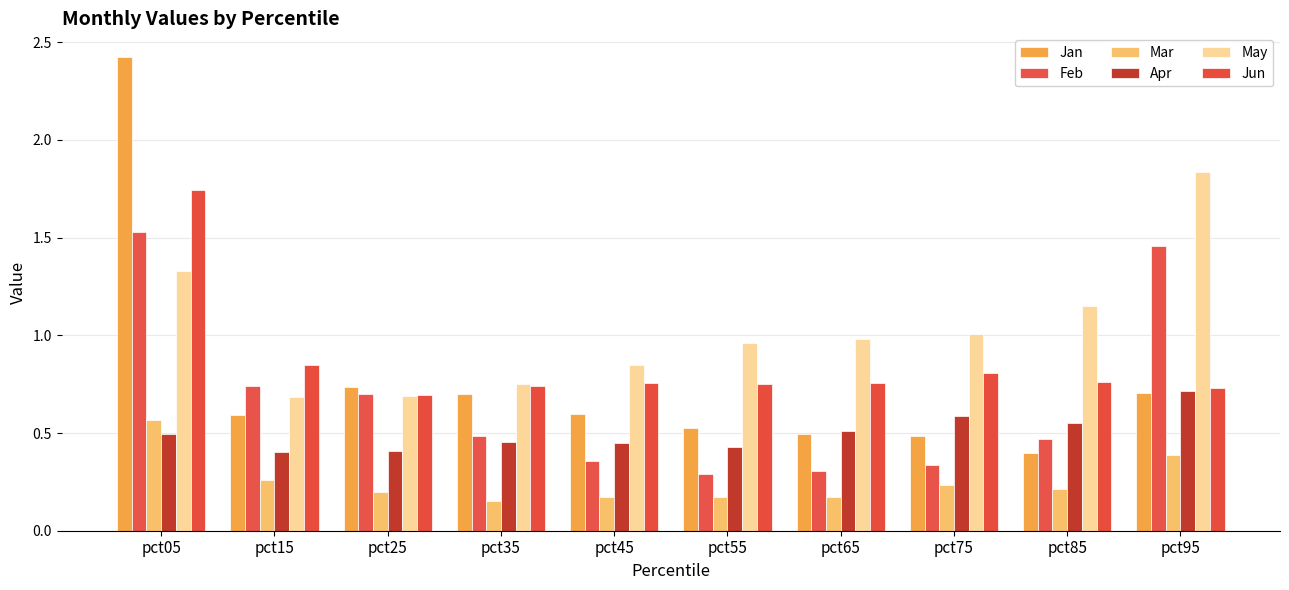

True or false: Jan has a value of 0.3 at pct45.

False